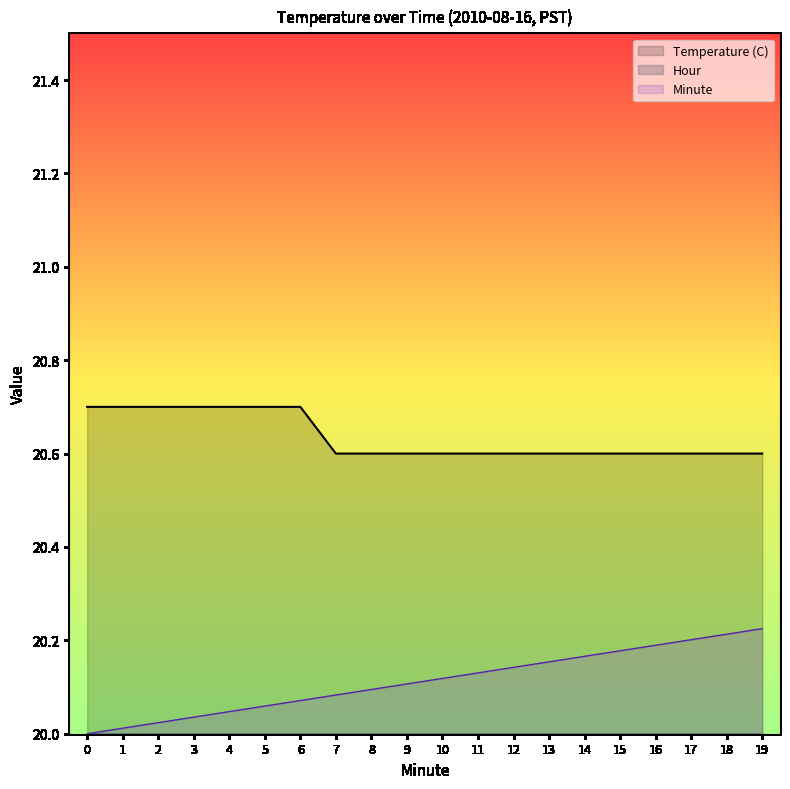

How many categories are shown in the chart?

20